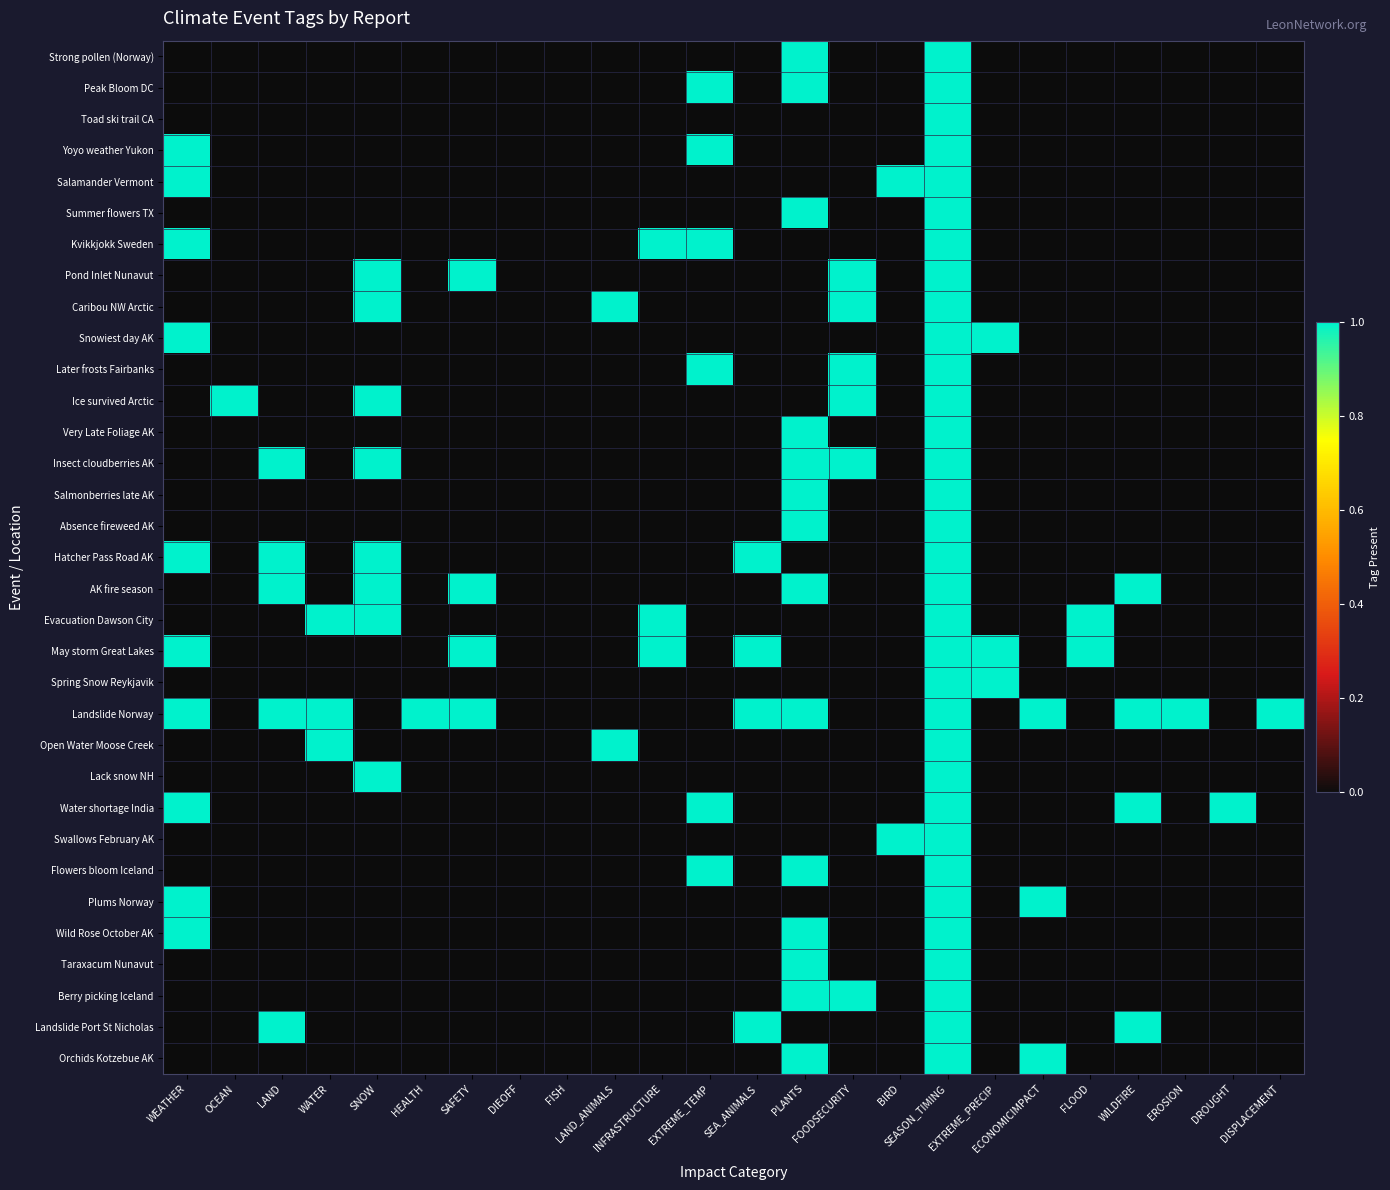

What is the spread (max minus min) of values at LAND_ANIMALS?

1